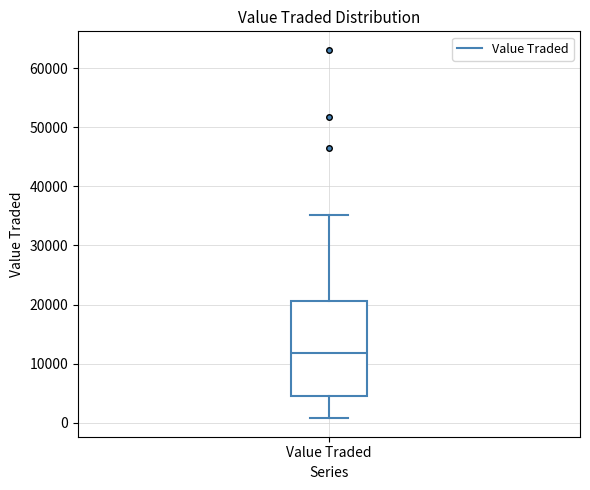

Transcribe this box plot: give where the median line is, the range the box spans, and where the two whiskers end, as read against the y-axis. The values are not printed on the chart, so give them approximately, as read against the axis.

median 12000, box 5000 to 21000, whiskers 1000 to 35000